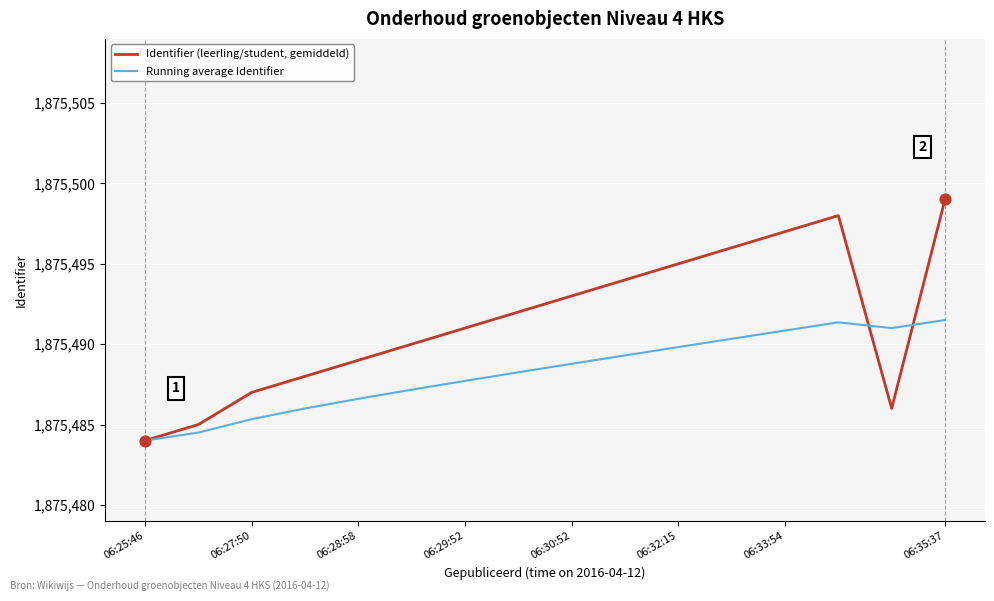

Which series has the widest spread of values?

Identifier (leerling/student, gemiddeld)